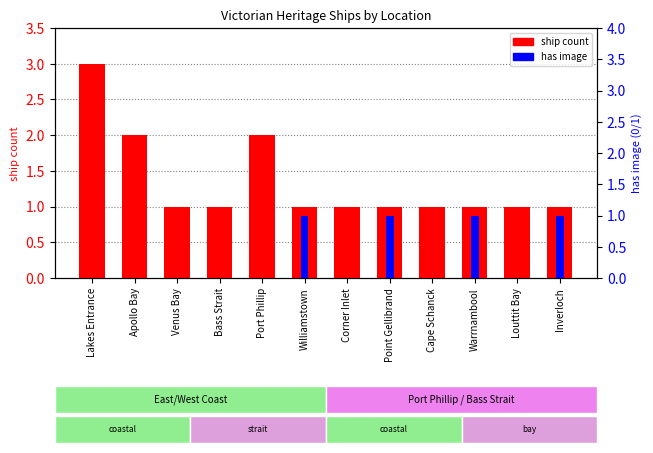

Reading left to right, transcribe all the data shown in this chart.

ship count: 3	2	1	1	2	1	1	1	1	1	1	1
has image: 0	0	0	0	0	1	0	1	0	1	0	1